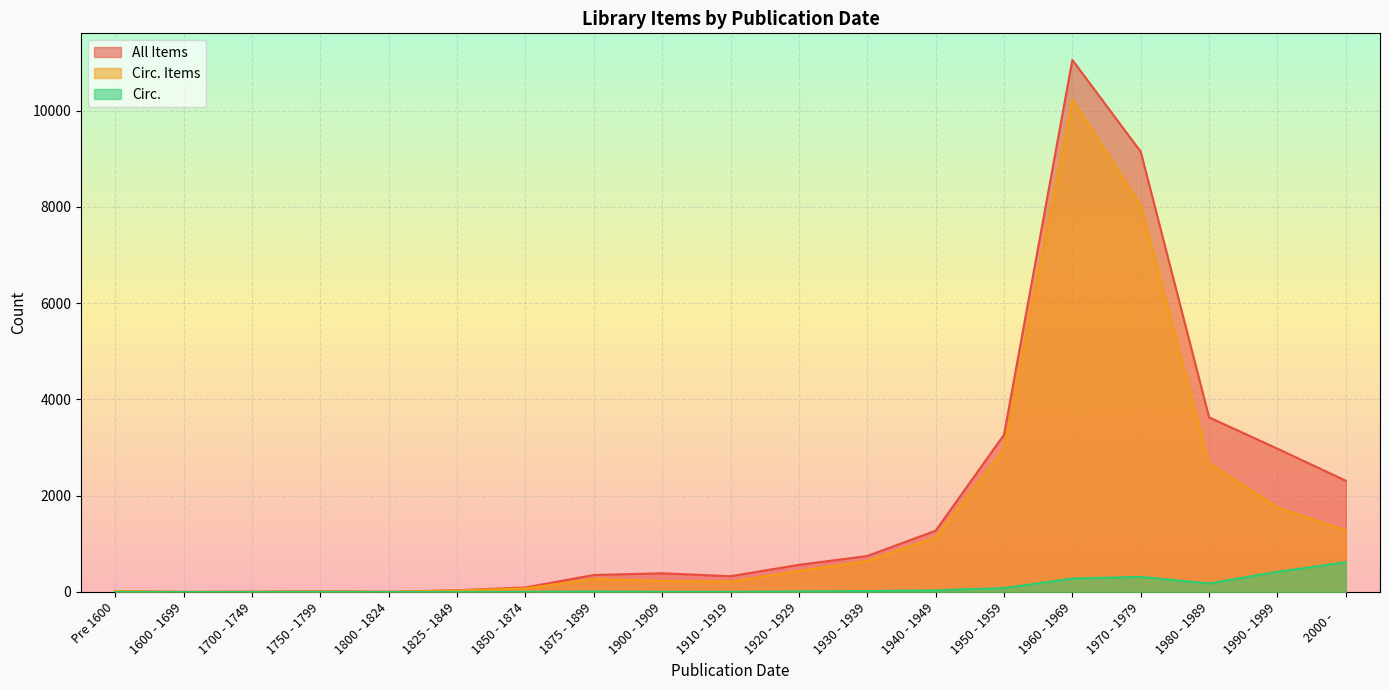

Reading left to right, extract all data points from this chart.

All Items: 19	1	6	17	4	35	94	352	388	327	563	747	1272	3266	11052	9145	3627	2976	2310
Circ. Items: 19	1	5	11	3	31	74	269	229	212	437	643	1134	2963	10225	8034	2672	1757	1277
Circ.: 1	0	0	1	0	0	3	10	3	3	11	19	34	80	279	313	177	419	617